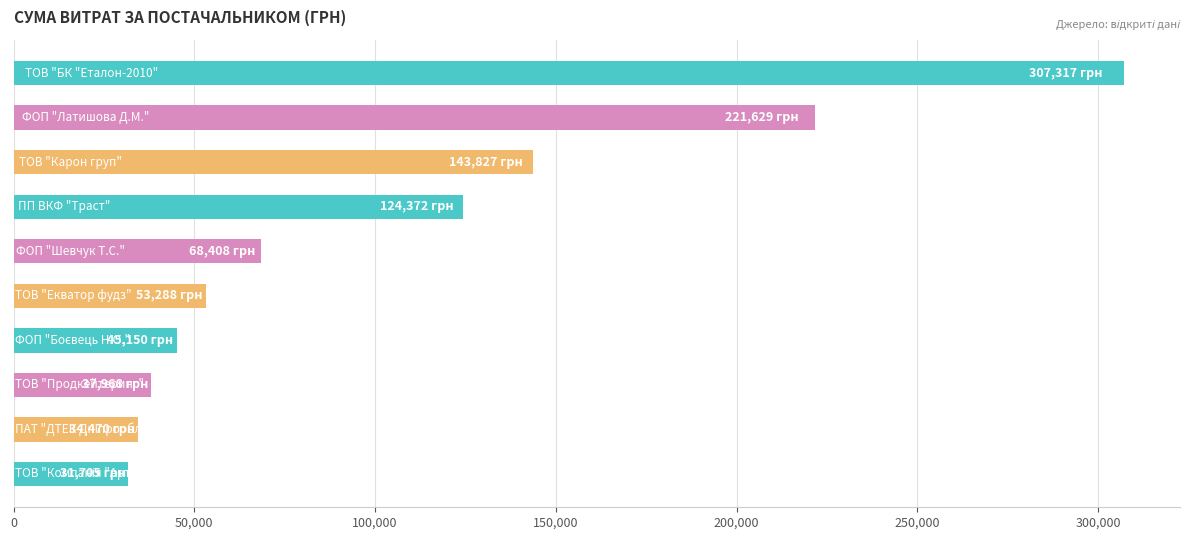

What is the average value?

106813.4